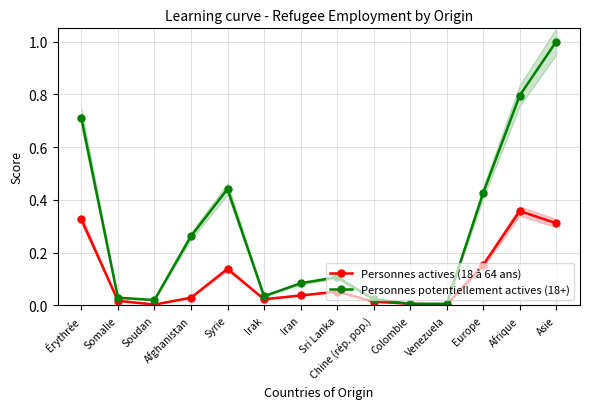

List the series in order of their peak value, highest first.

Personnes potentiellement actives (18+), Personnes actives (18 à 64 ans)